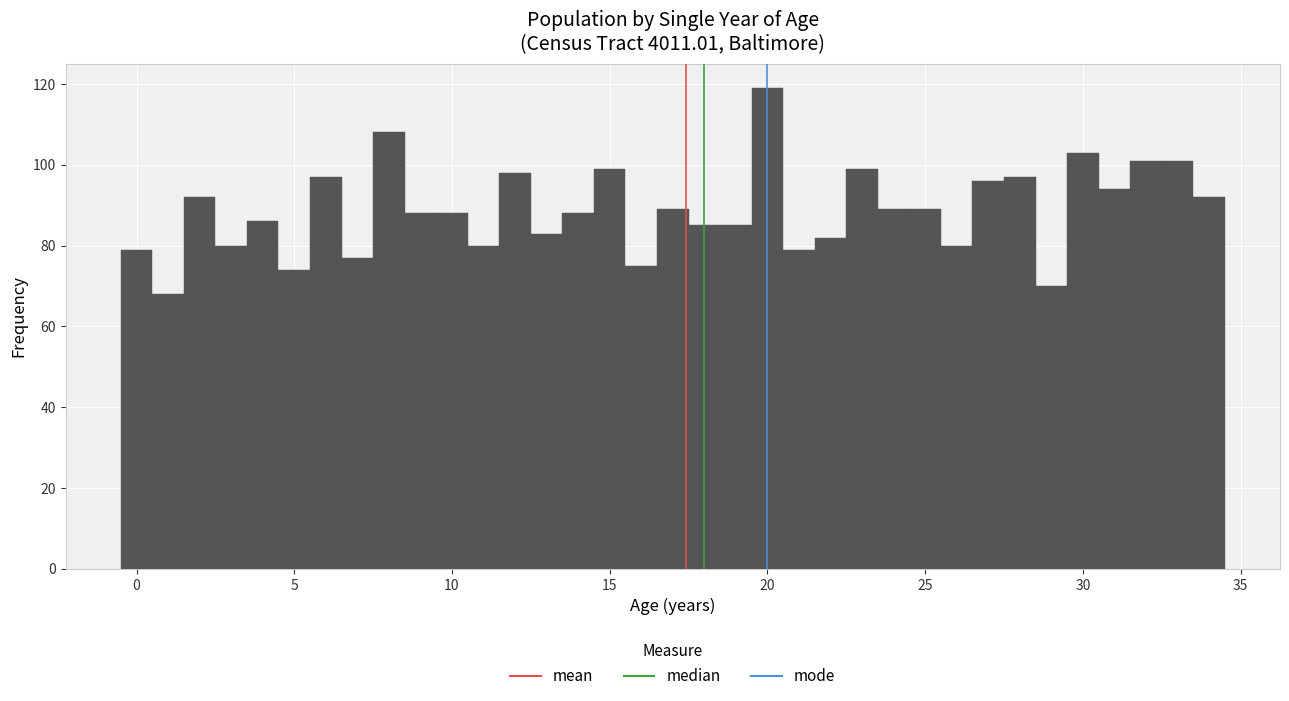

Read against the x-axis, roughly where is the centre of the tallest bar?

20.0